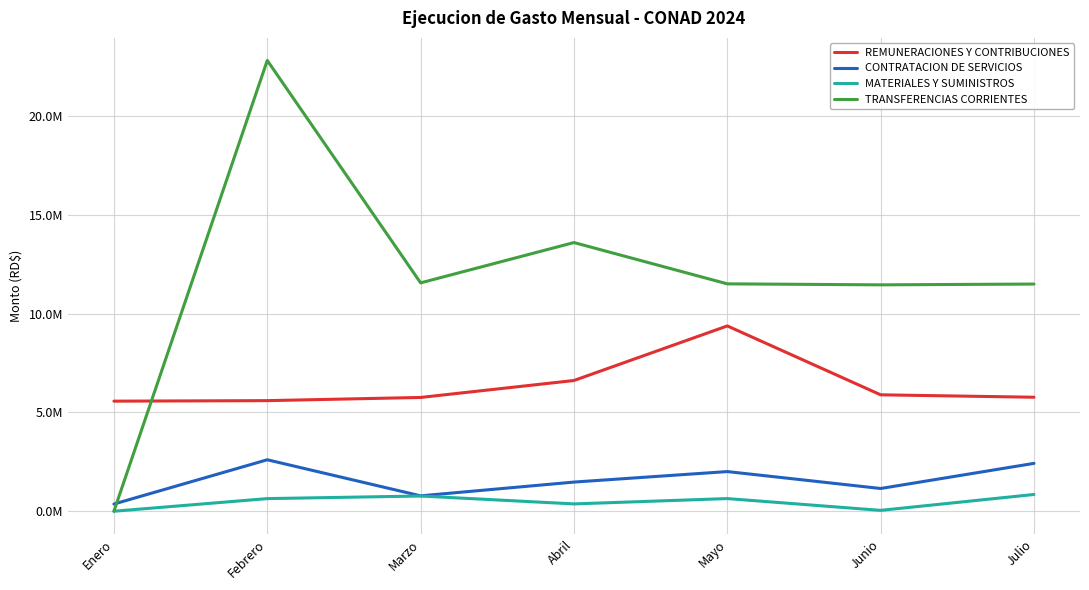

What are all the series names shown in the legend?

REMUNERACIONES Y CONTRIBUCIONES, CONTRATACION DE SERVICIOS, MATERIALES Y SUMINISTROS, TRANSFERENCIAS CORRIENTES